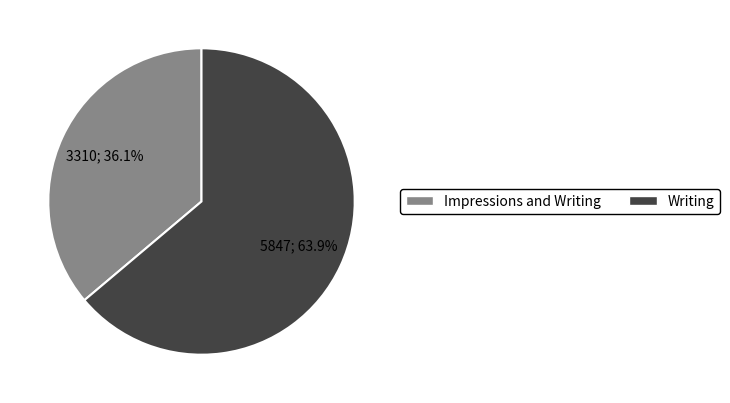

True or false: Writing accounts for 53% of the total.

False